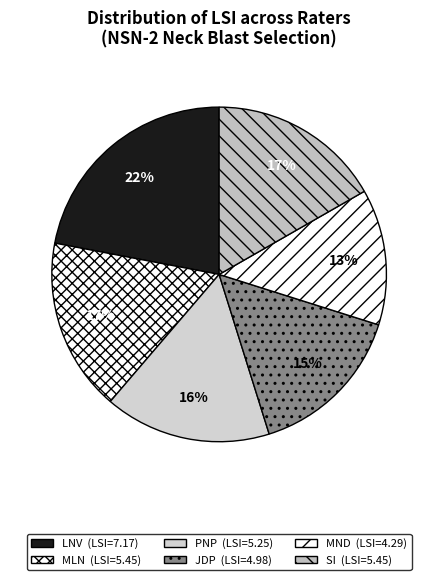

True or false: JDP accounts for 2% of the total.

False